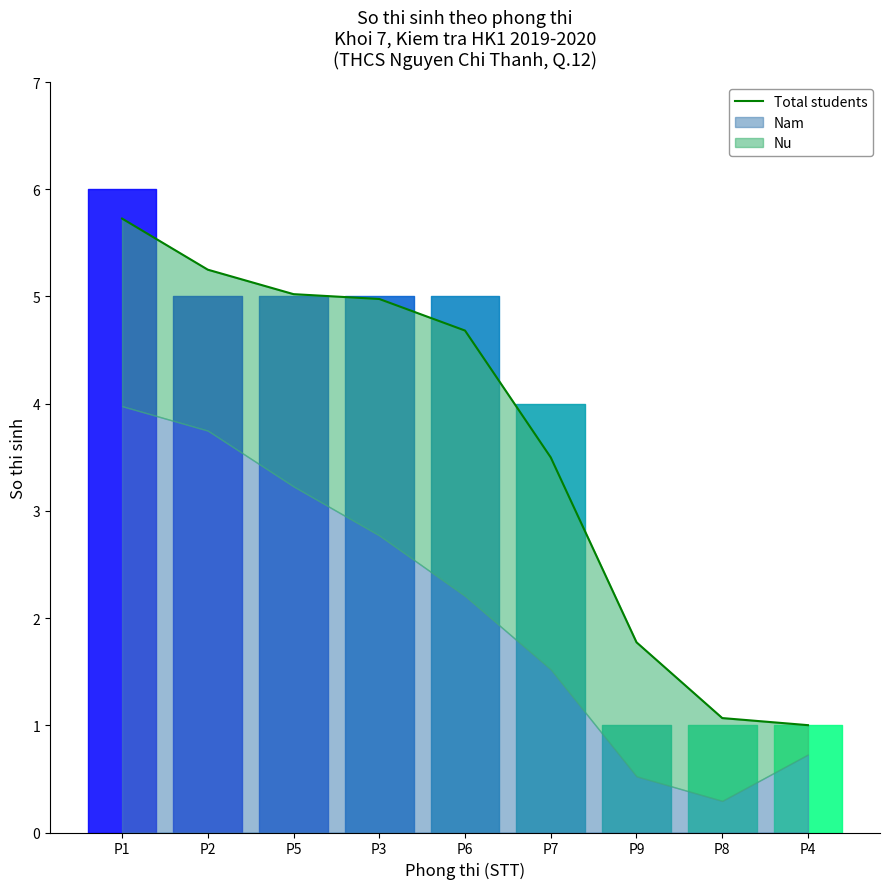

Which has a higher value, P2 or P9?

P2